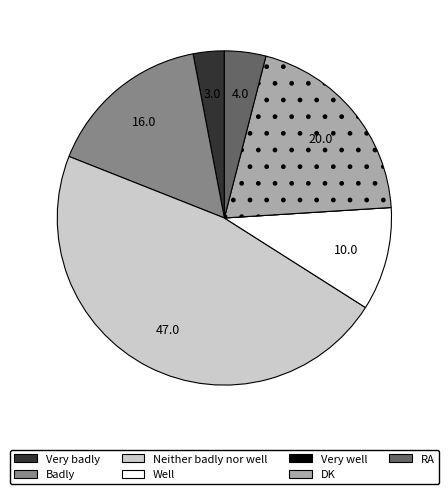

The DK slice represents 20% of the pie. True or false?

True